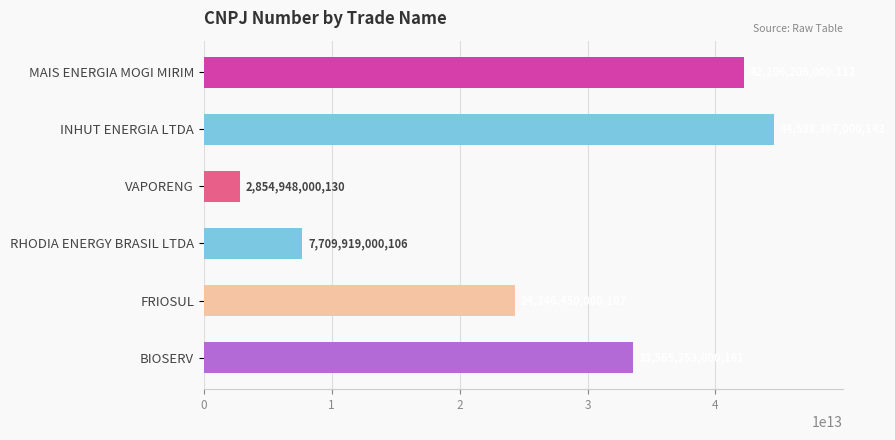

What is the change in value from FRIOSUL to BIOSERV?

+9218803000054